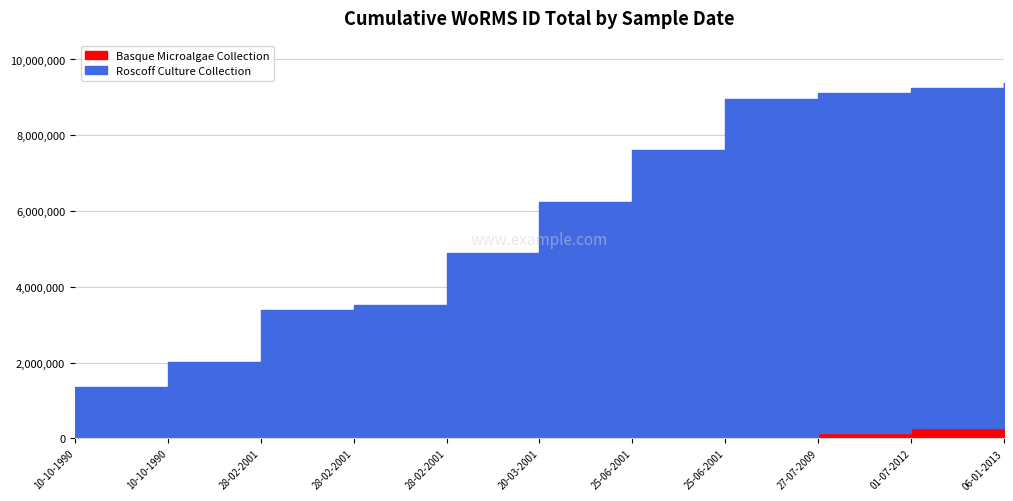

What is the sum of all Basque Microalgae Collection values?

403690